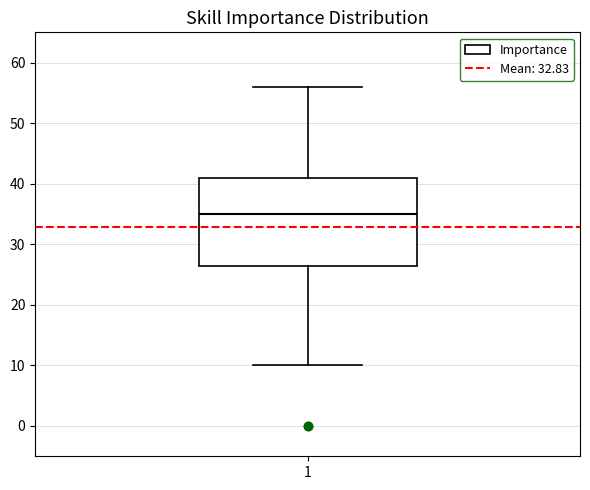

Where is the lower edge of the box at x = 1 on the y-axis? The values are not printed on the chart, so give them approximately, as read against the axis.

27